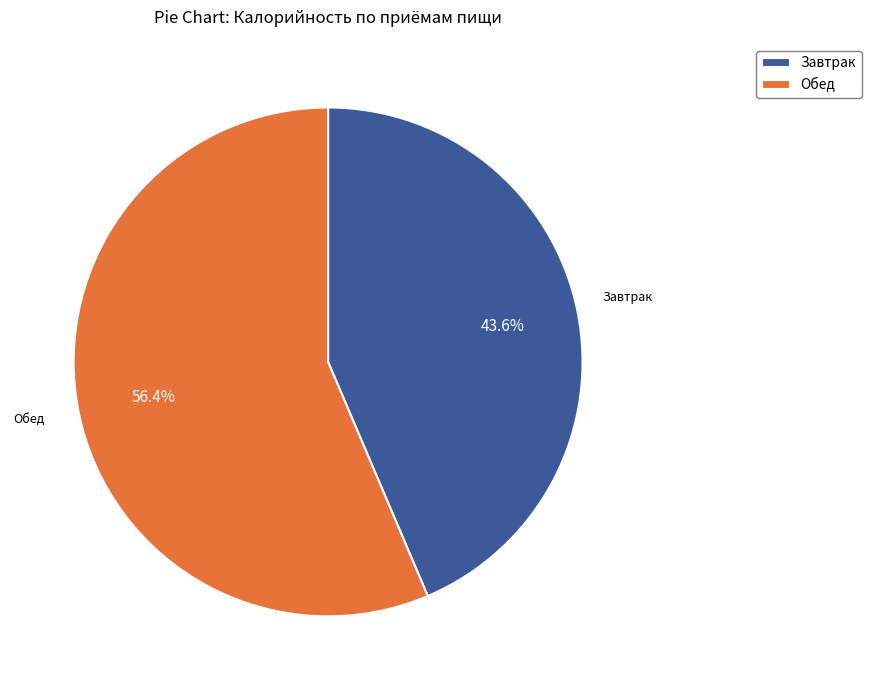

The Завтрак slice represents 44% of the pie. True or false?

True